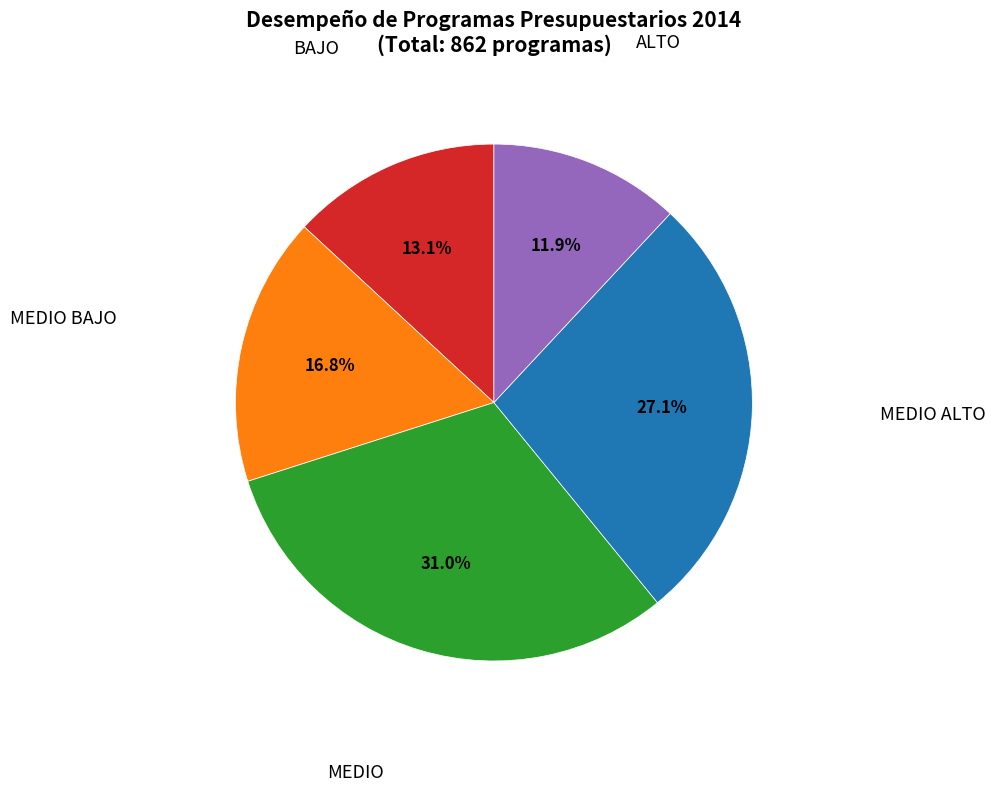

Is there a majority slice in this chart?

No